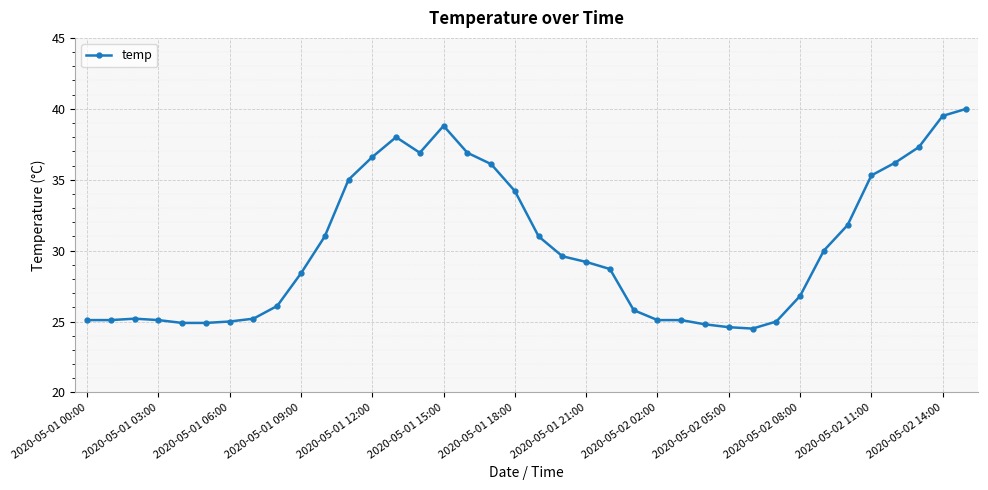

What is the average value?

30.2